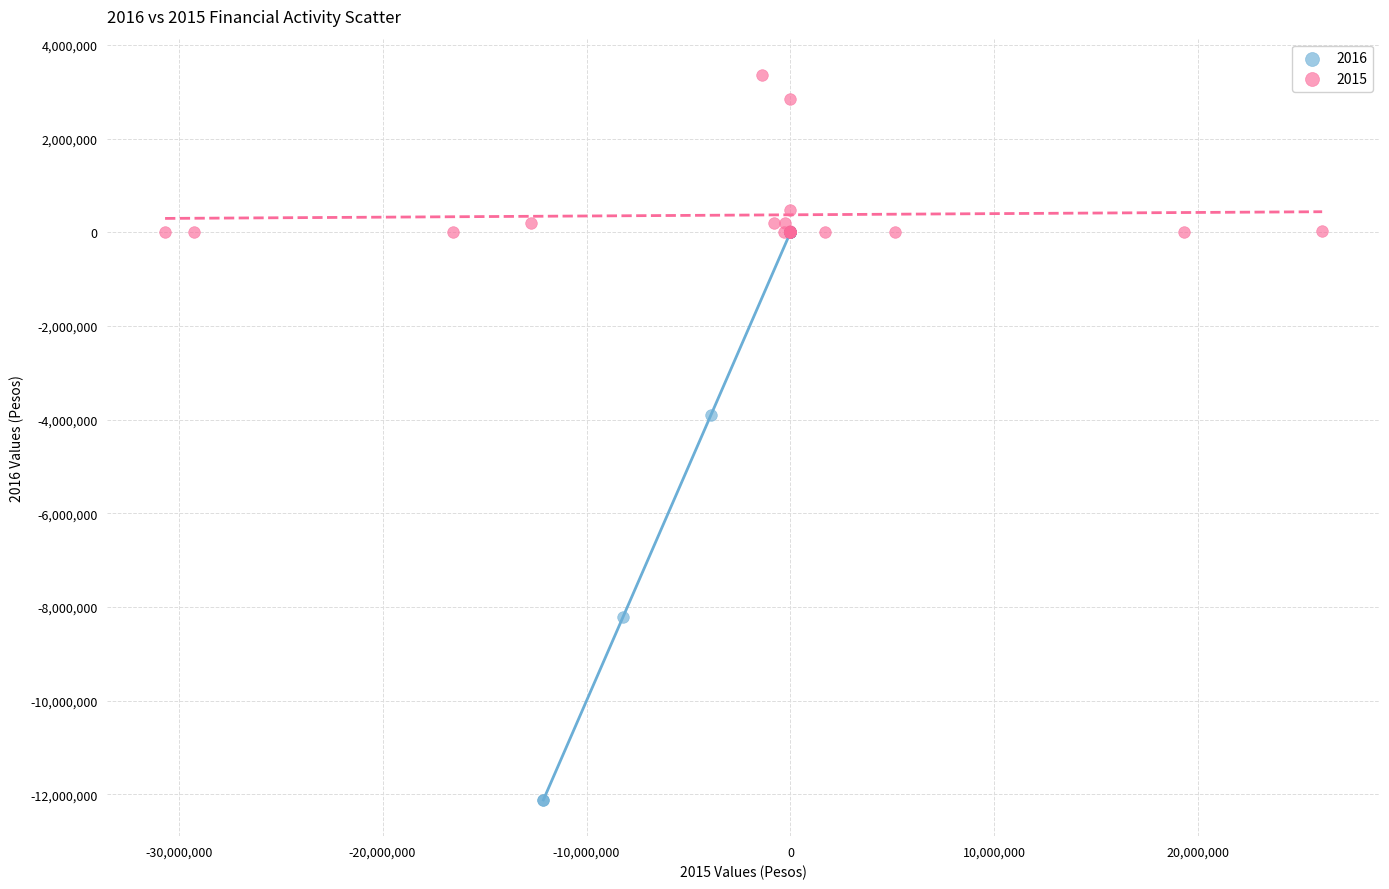

Which series has the widest spread of Y values?

2016